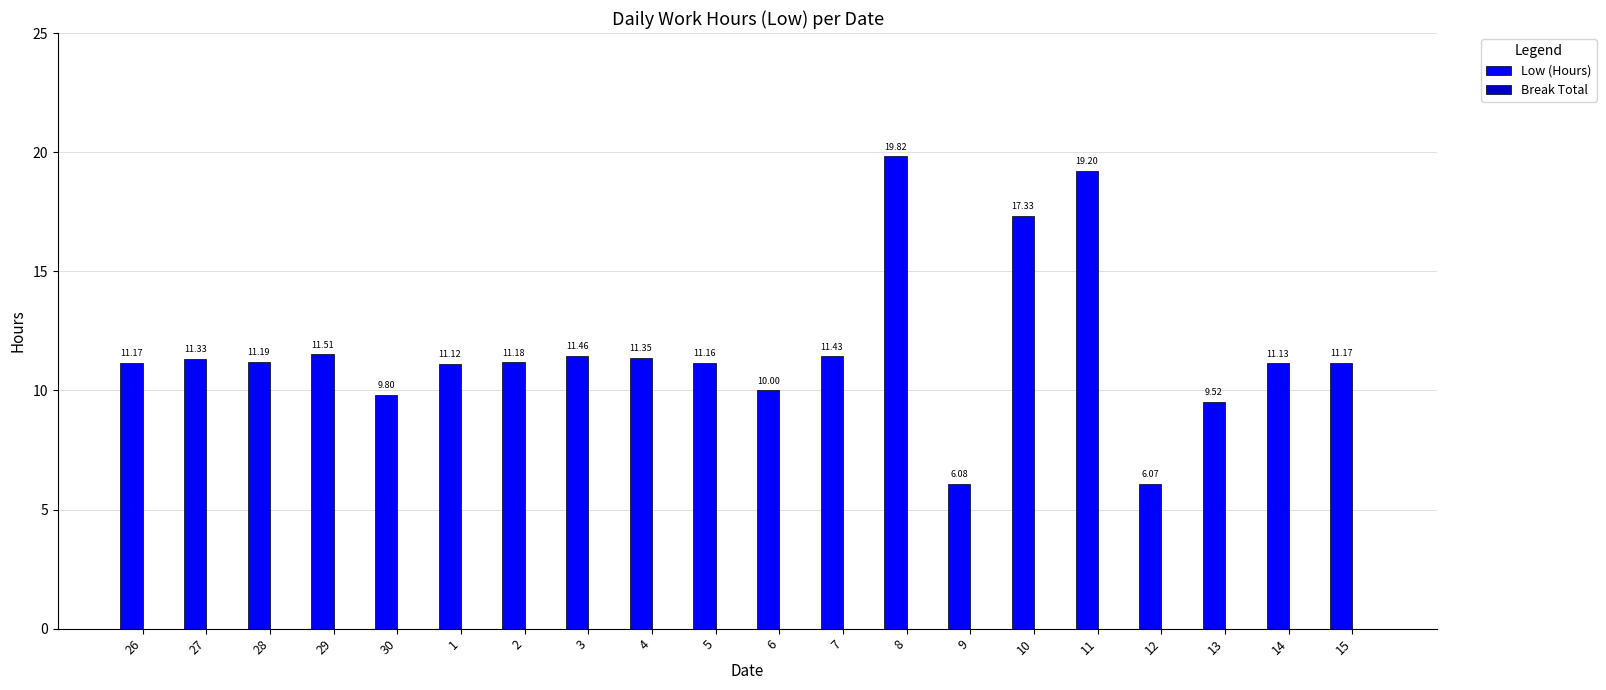

What is the label of the 17th bar from the left?

12